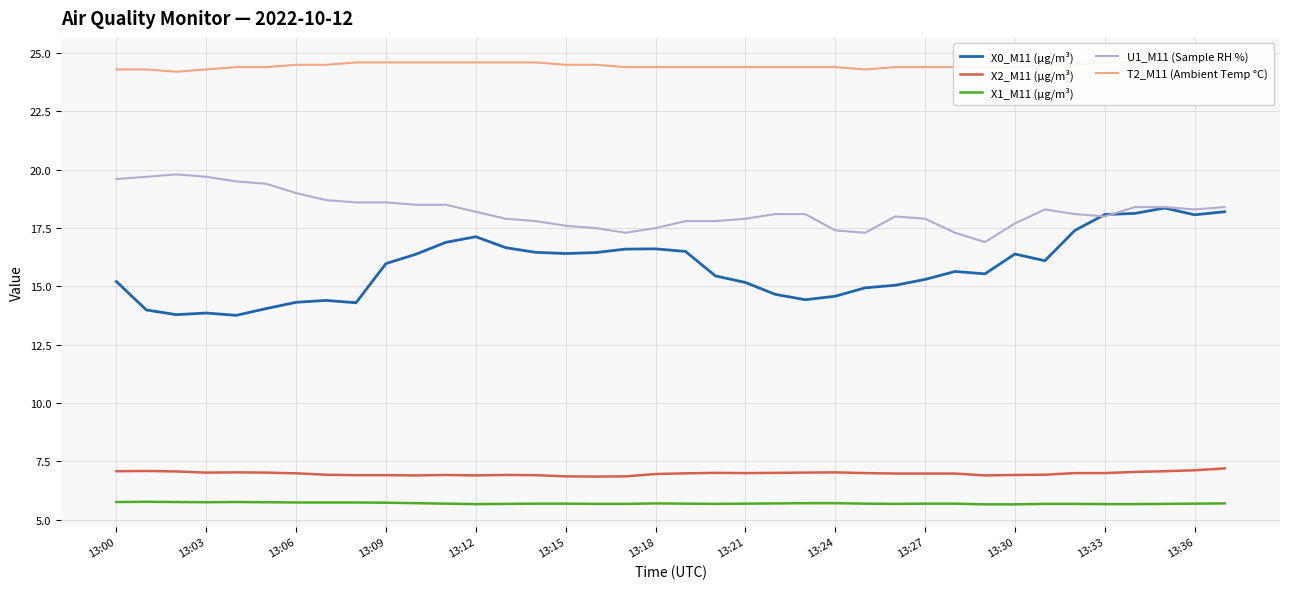

True or false: X0_M11 (μg/m³) and T2_M11 (Ambient Temp °C) cross at least once.

False